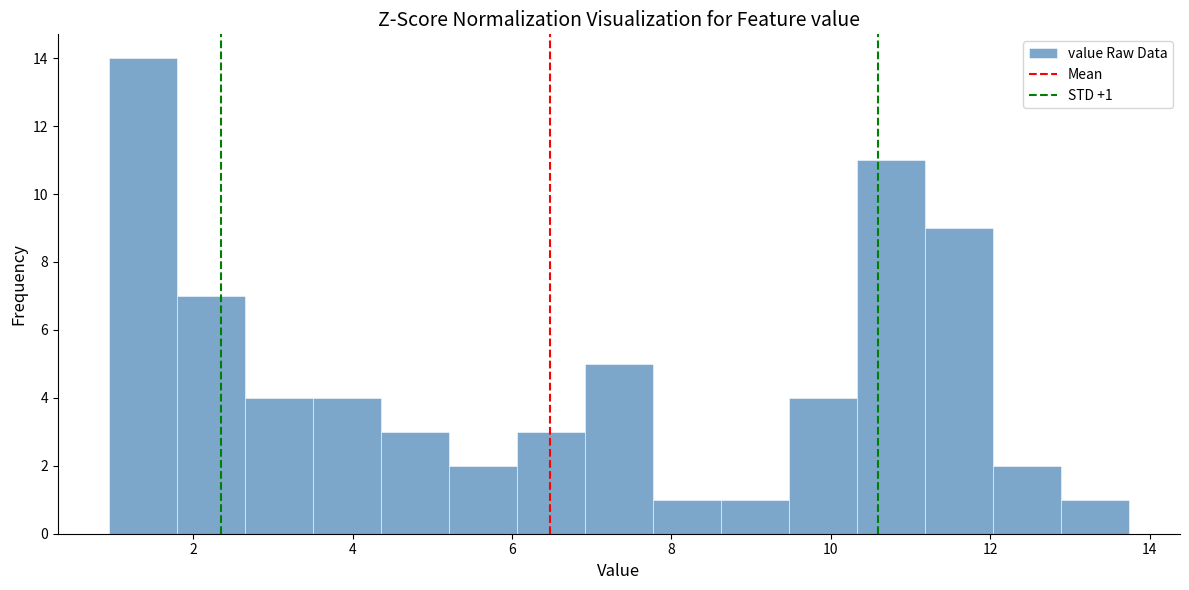

Which range on the x-axis has the tallest bar?

1.0 to 1.8